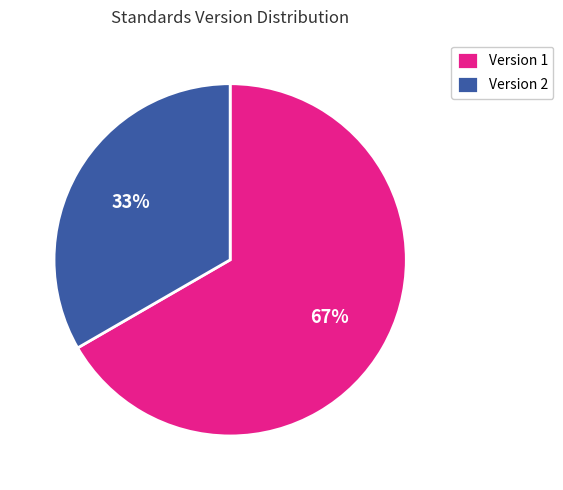

Is there a majority slice in this chart?

Yes